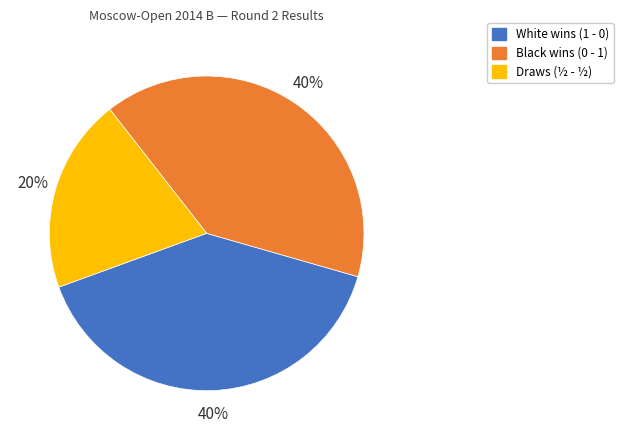

Is there a majority slice in this chart?

No